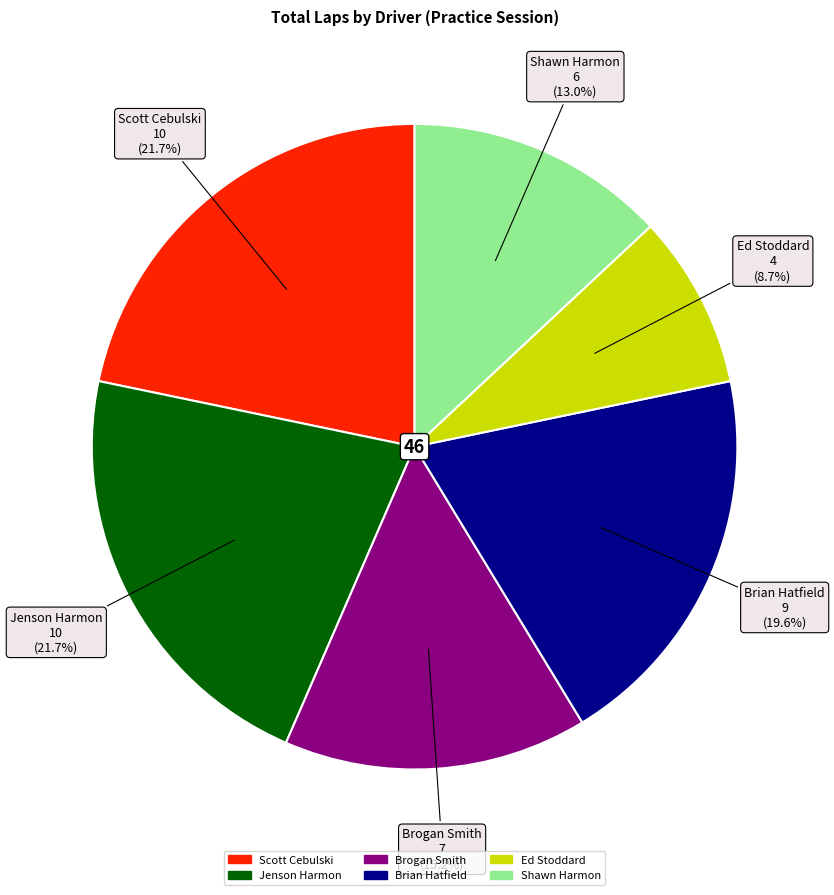

Between Brian Hatfield and Shawn Harmon, which is larger?

Brian Hatfield